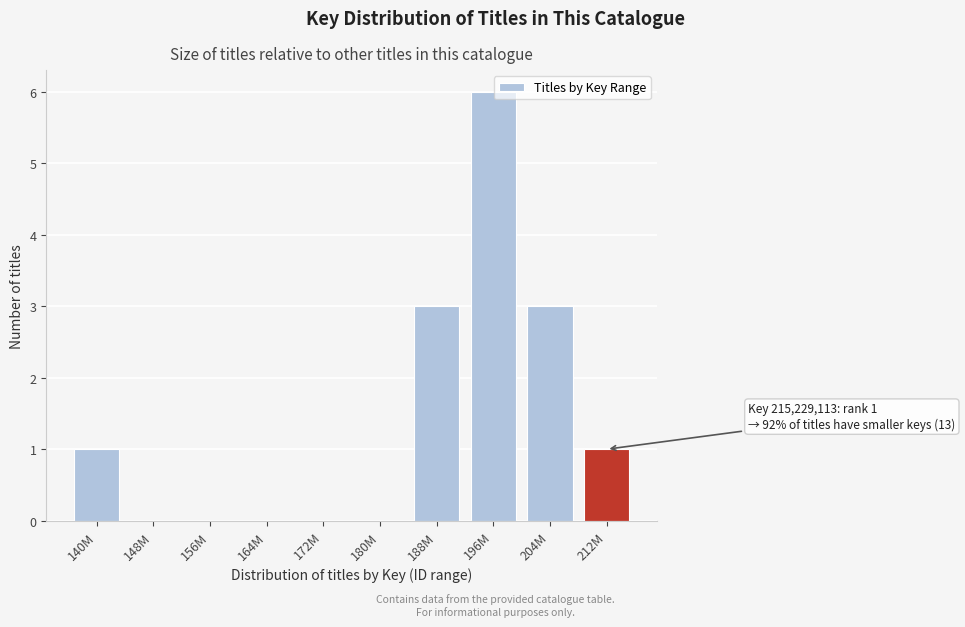

Reading left to right, extract all data points from this chart.

140M=1	148M=0	156M=0	164M=0	172M=0	180M=0	188M=3	196M=6	204M=3	212M=1